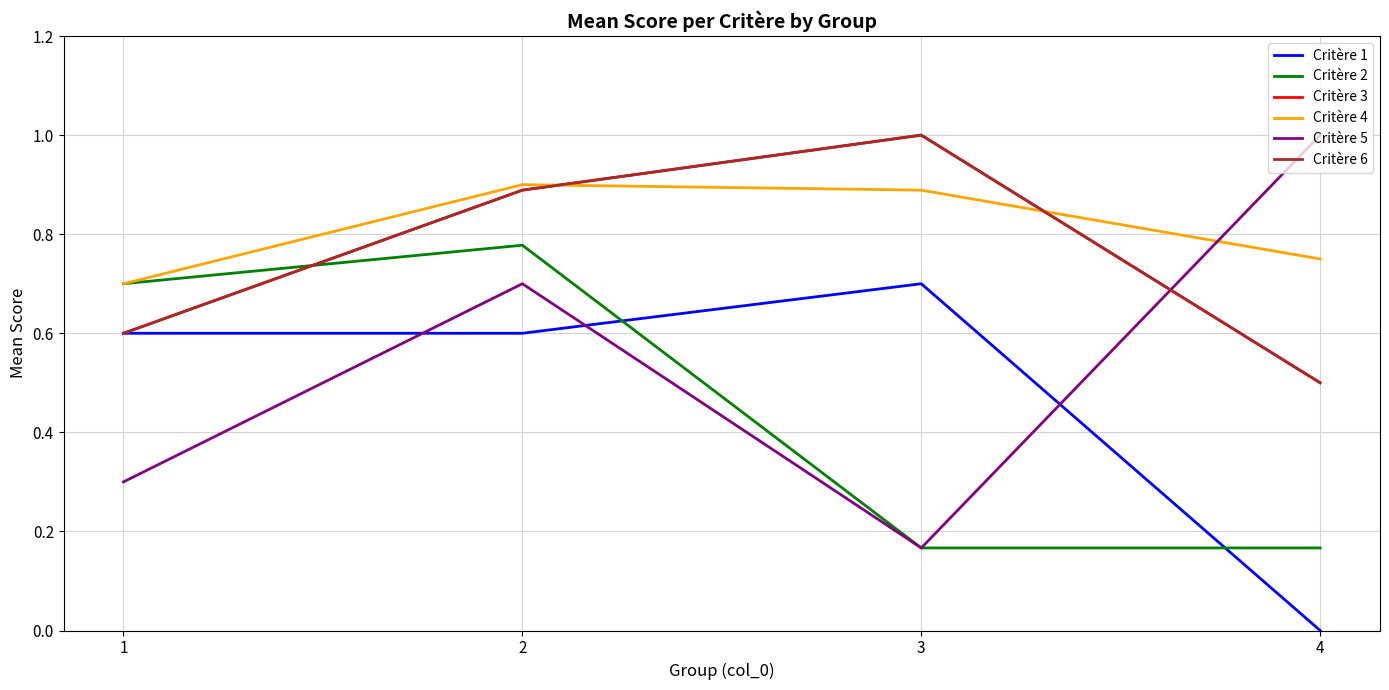

Which series has the largest total across all categories?

Critère 4